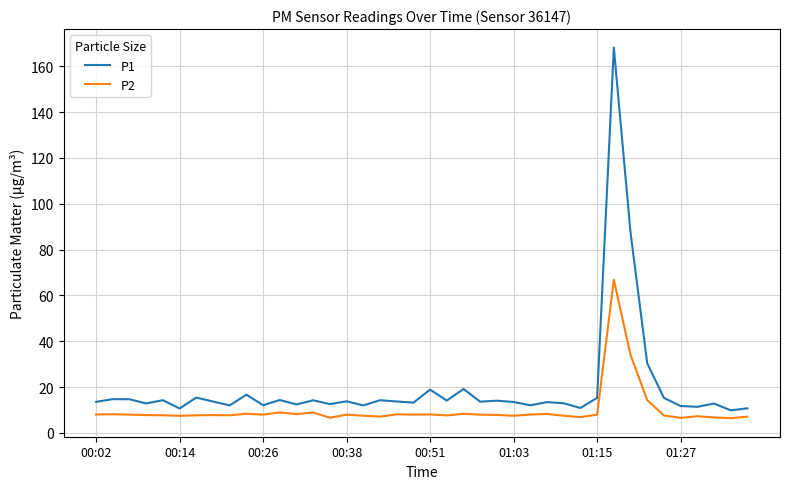

What is the greatest value displayed?

168.2